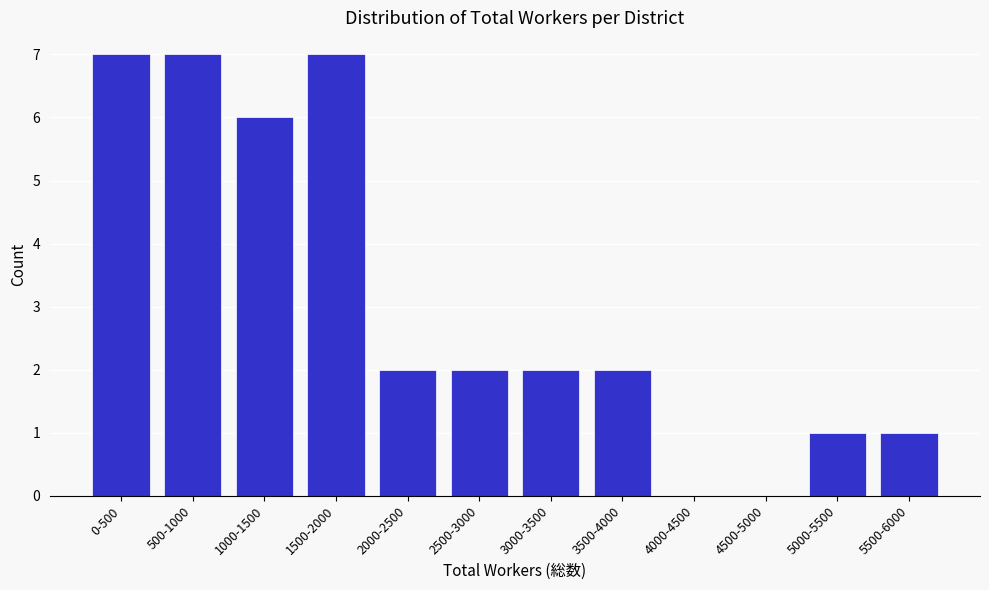

Reading left to right, transcribe all the data shown in this chart.

0-500=7	500-1000=7	1000-1500=6	1500-2000=7	2000-2500=2	2500-3000=2	3000-3500=2	3500-4000=2	4000-4500=0	4500-5000=0	5000-5500=1	5500-6000=1